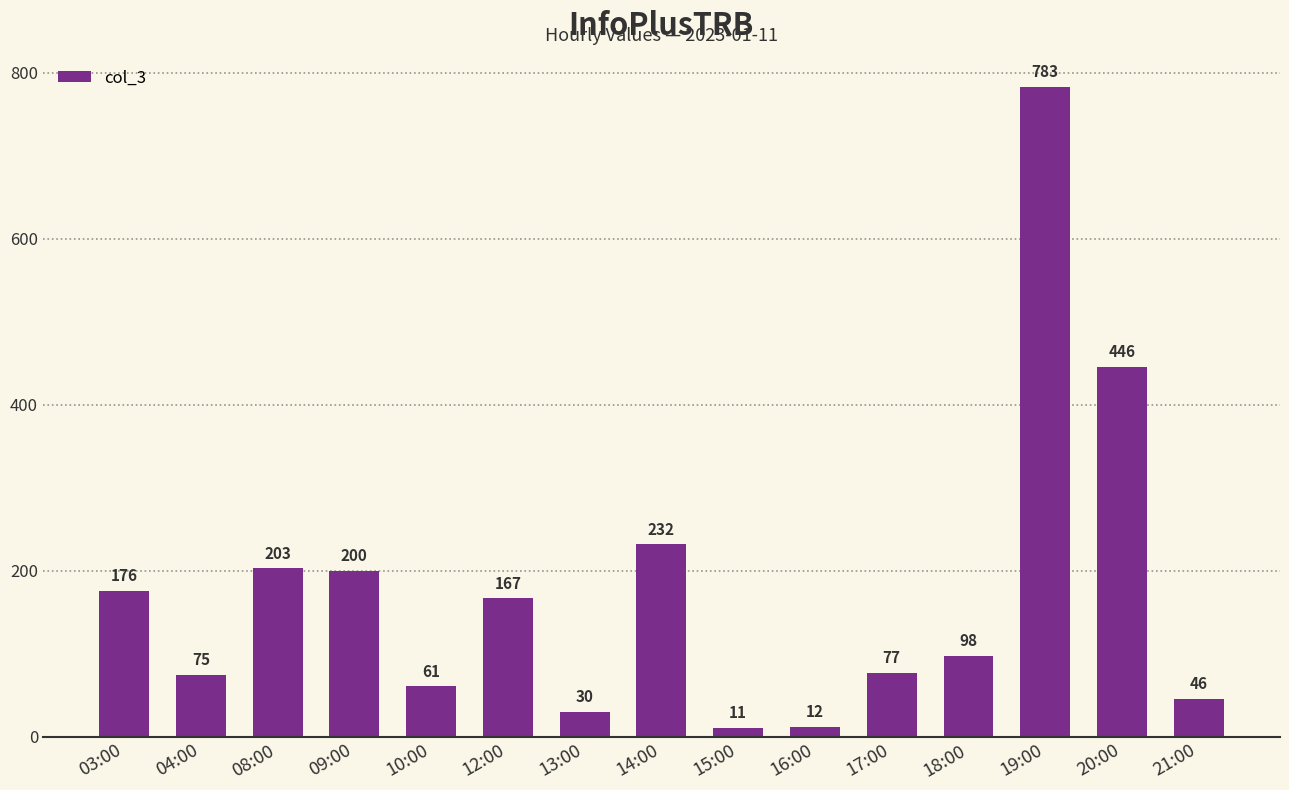

What is the value of the 2nd bar from the left?

75